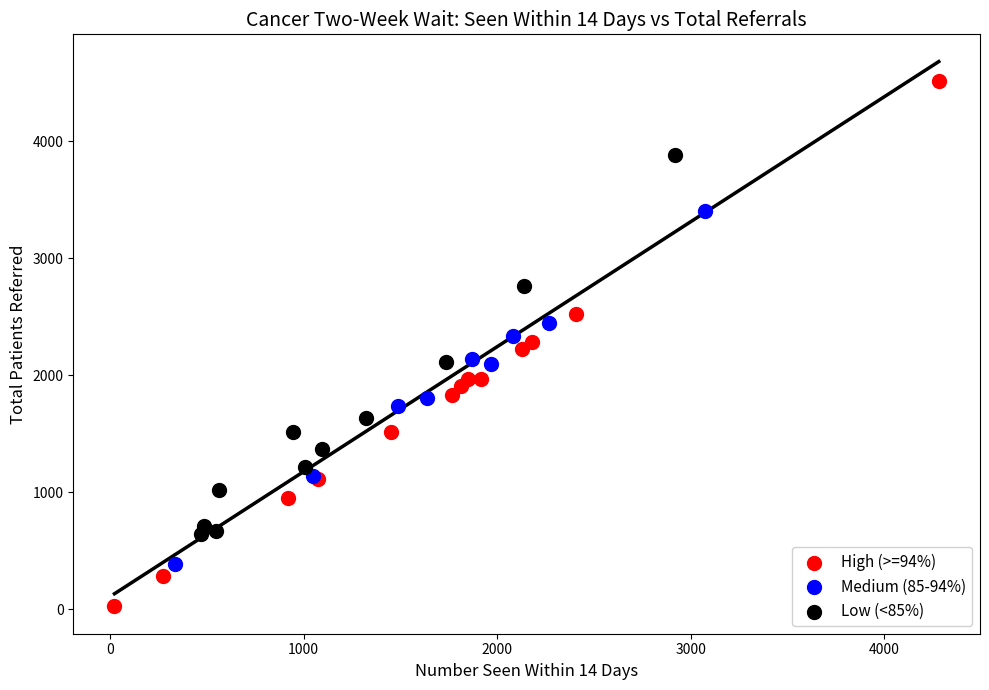

Which series reaches the minimum Y coordinate?

High (>=94%)